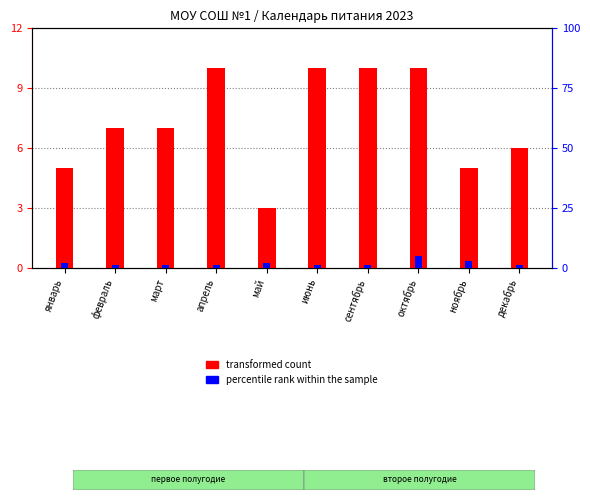

List the series in order of their overall mean, highest first.

transformed count, percentile rank within the sample